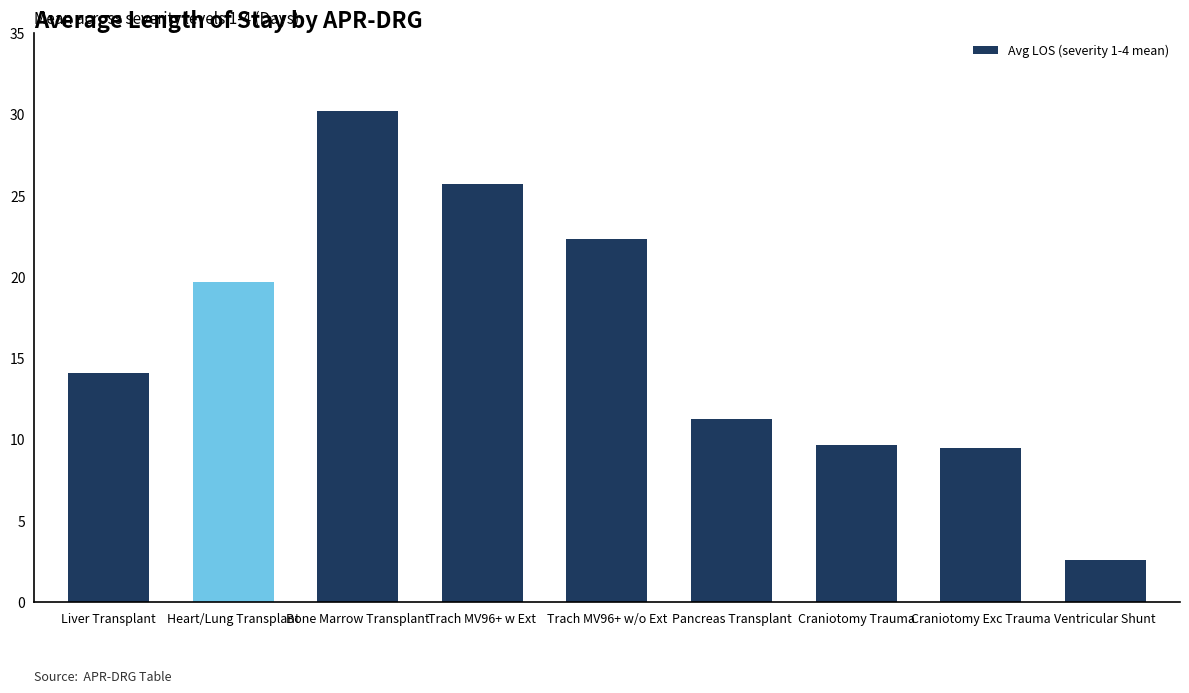

Does the chart contain any negative values?

No